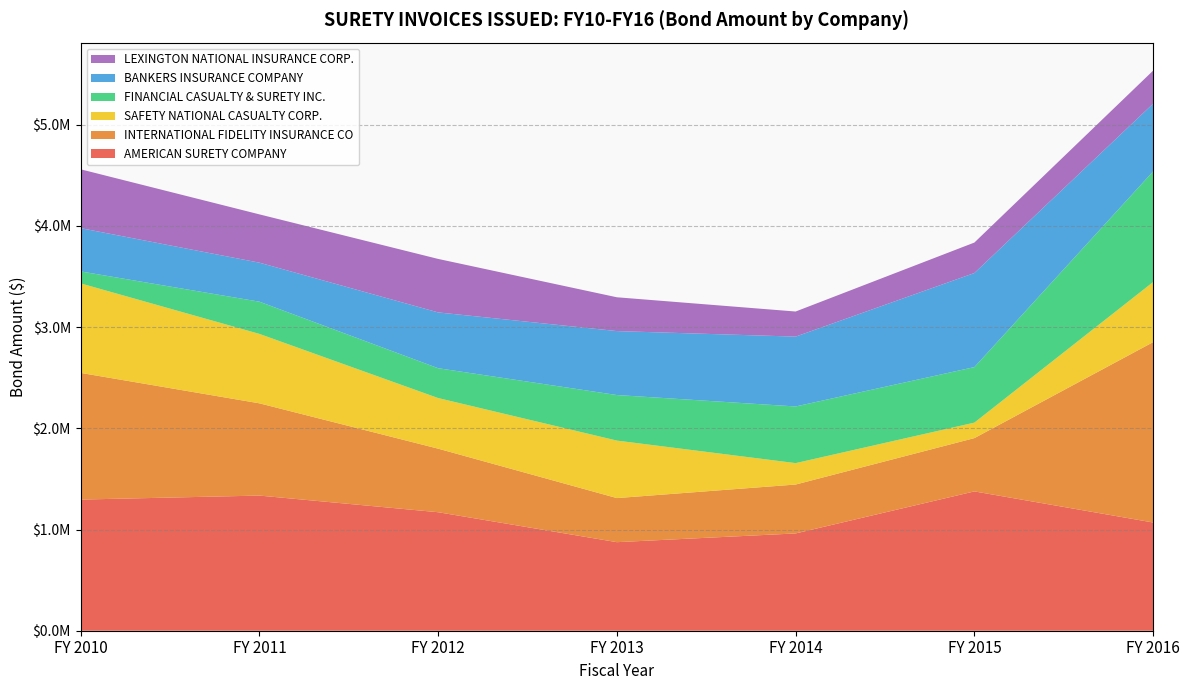

Reading left to right, list all the values displayed in this chart.

AMERICAN SURETY COMPANY: FY 2010=1296000	FY 2011=1335500	FY 2012=1171000	FY 2013=875100	FY 2014=961320	FY 2015=1376750	FY 2016=1069400
INTERNATIONAL FIDELITY INSURANCE CO: FY 2010=1252000	FY 2011=911840	FY 2012=628250	FY 2013=435750	FY 2014=483450	FY 2015=526750	FY 2016=1782550
SAFETY NATIONAL CASUALTY CORP.: FY 2010=884500	FY 2011=686000	FY 2012=500050	FY 2013=568100	FY 2014=211500	FY 2015=153000	FY 2016=594000
FINANCIAL CASUALTY & SURETY INC.: FY 2010=118500	FY 2011=318500	FY 2012=295000	FY 2013=450250	FY 2014=560050	FY 2015=548800	FY 2016=1093500
BANKERS INSURANCE COMPANY: FY 2010=427505	FY 2011=385500	FY 2012=551500	FY 2013=632050	FY 2014=690200	FY 2015=929730	FY 2016=669344
LEXINGTON NATIONAL INSURANCE CORP.: FY 2010=581430	FY 2011=477300	FY 2012=528500	FY 2013=334000	FY 2014=248000	FY 2015=301020	FY 2016=326370